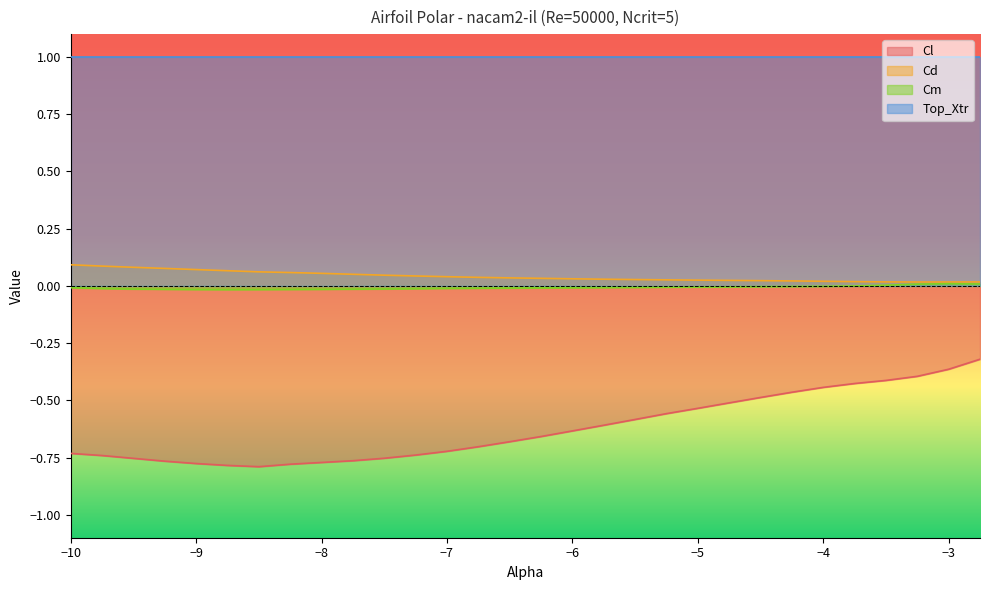

How many distinct data groups are displayed?

4